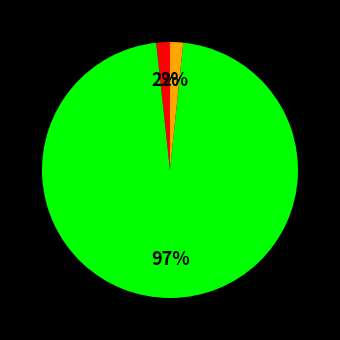

Is there any slice that represents more than half of the pie?

Yes